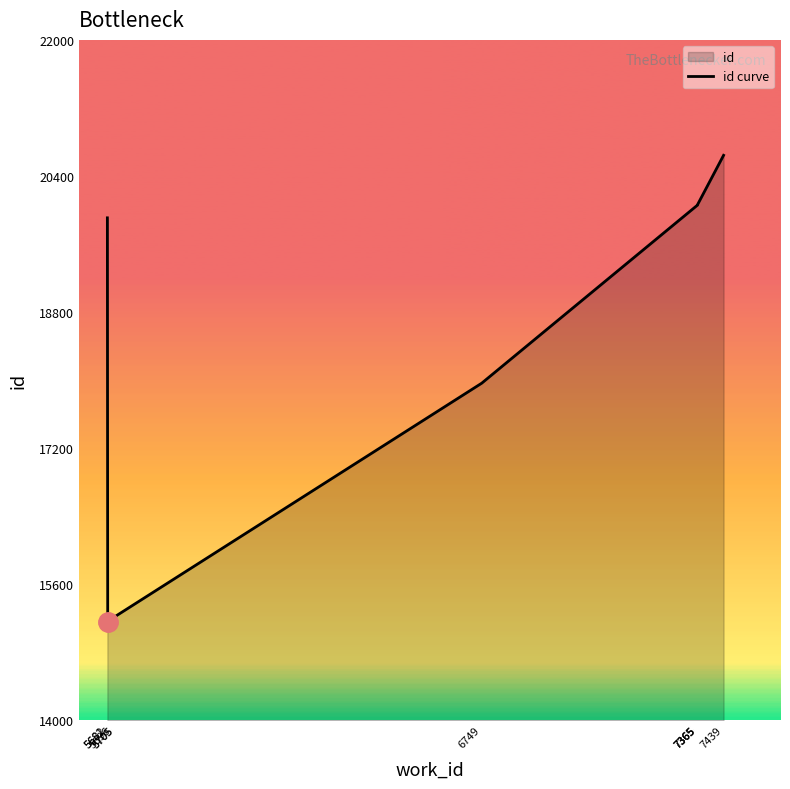

Where does the data first go above 19908?

7365